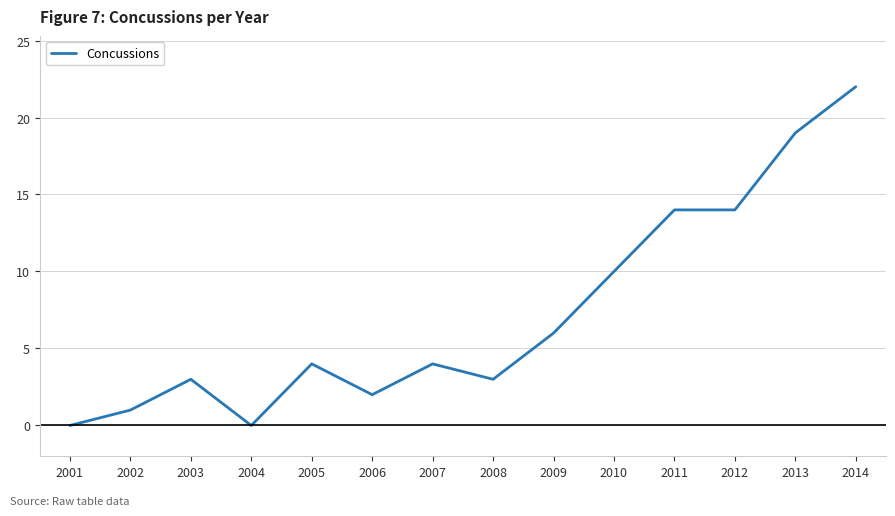

At which label is the value closest to 11?

2010